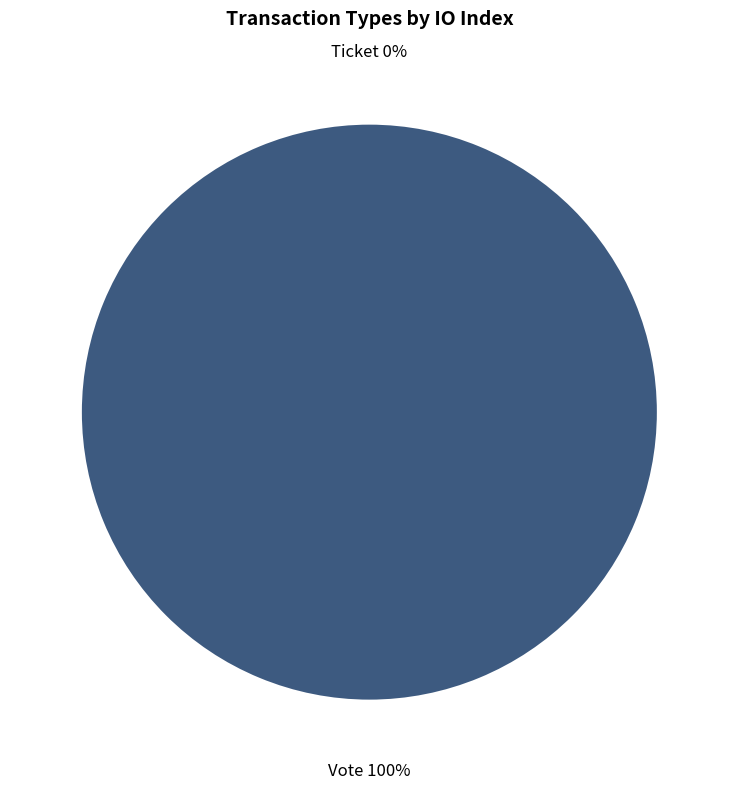

To the nearest percent, what is the difference between the Ticket and Vote slice percentages?

100%